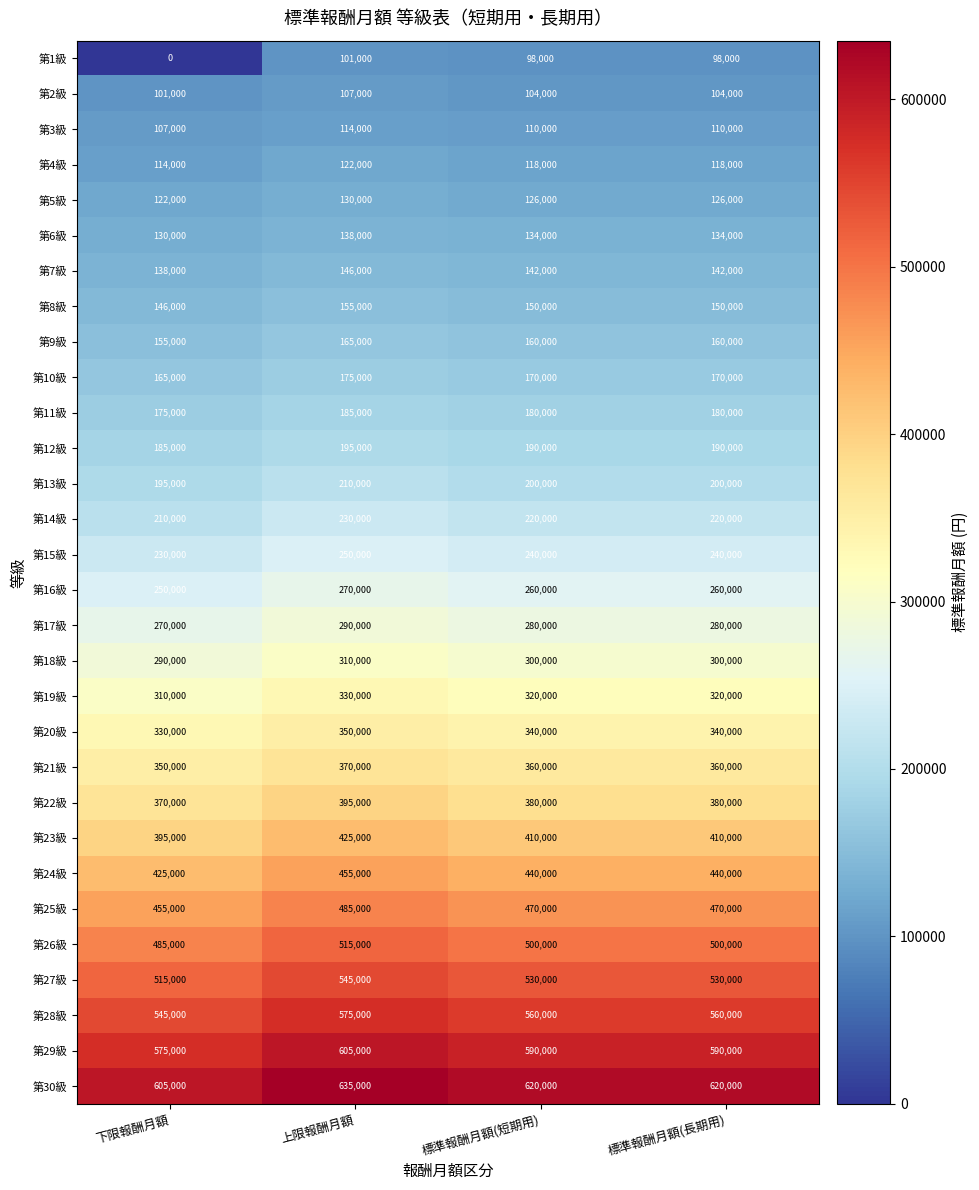

Where does the 第13級 series first go above 200000?

上限報酬月額